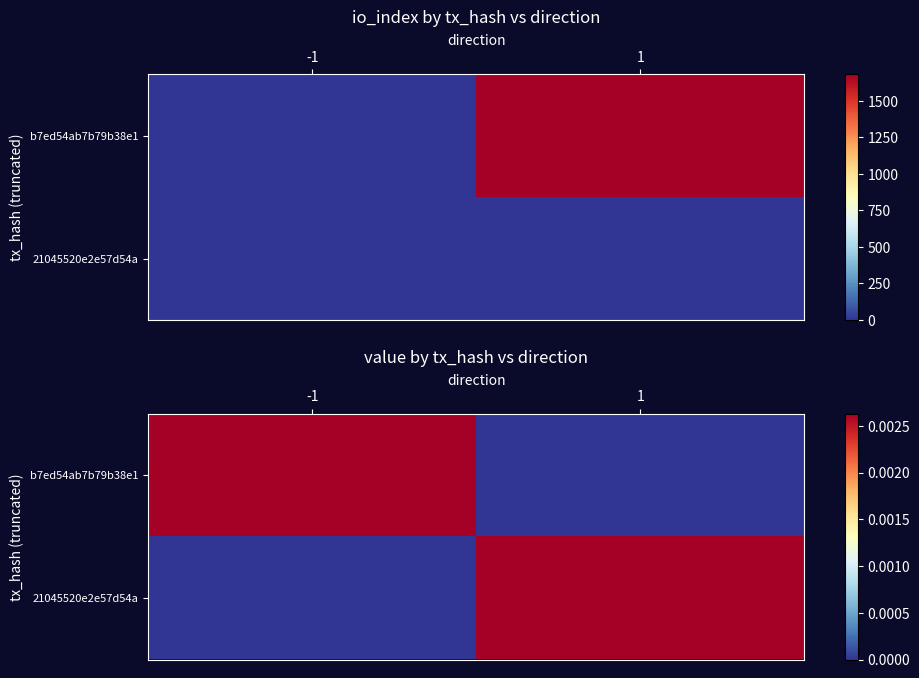

Rank the categories by b7ed54ab7b79b38e1 value from highest to lowest.

-1, 1